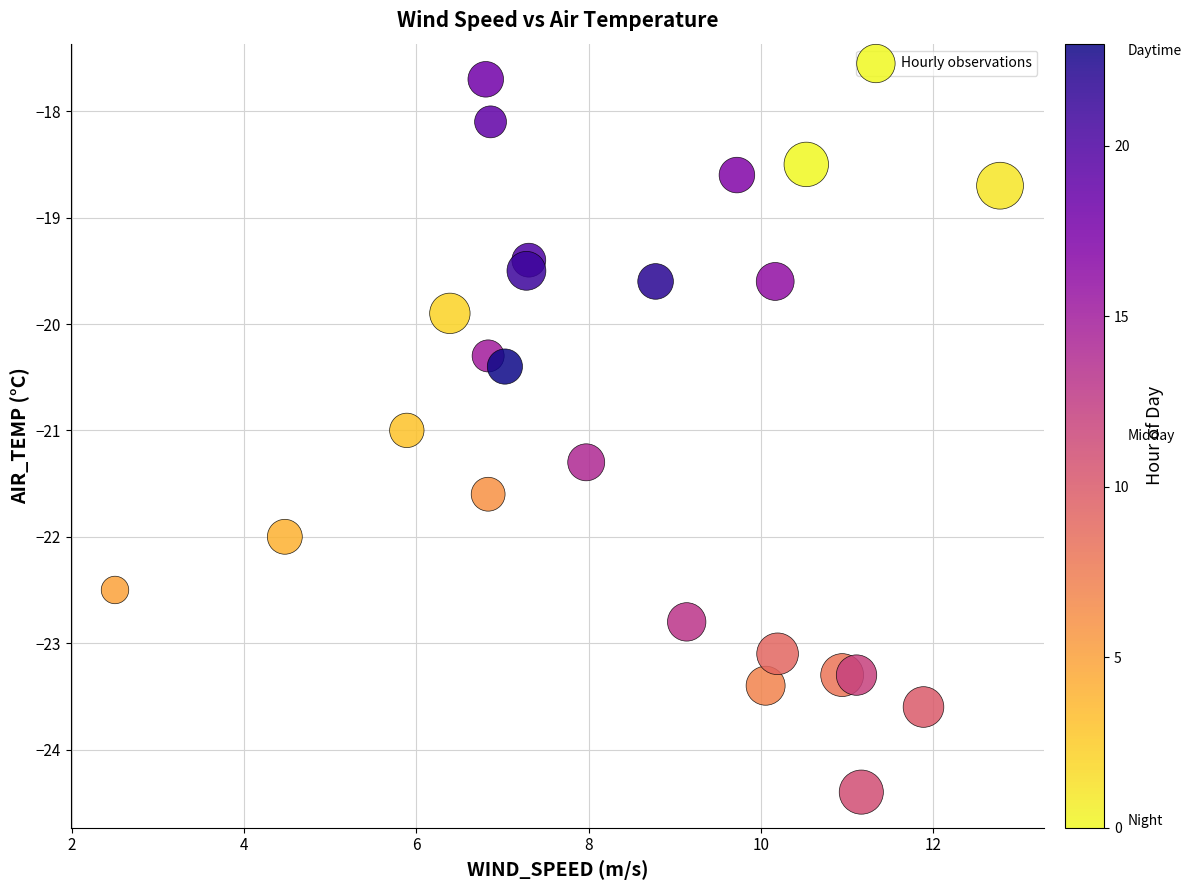

What is the range of X values (max minus min)?

10.3